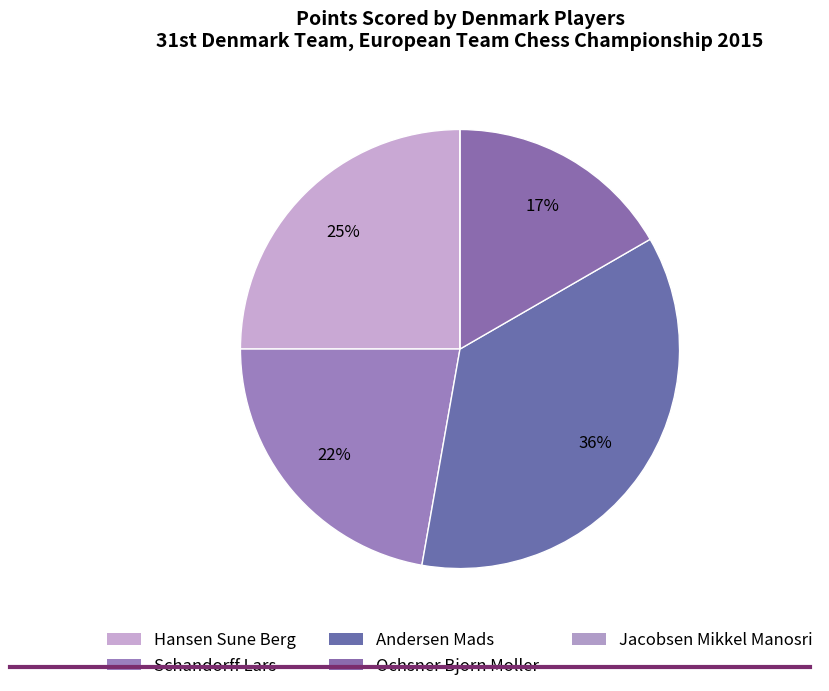

Rank the categories by value from highest to lowest.

Andersen Mads, Hansen Sune Berg, Schandorff Lars, Ochsner Bjorn Moller, Jacobsen Mikkel Manosri